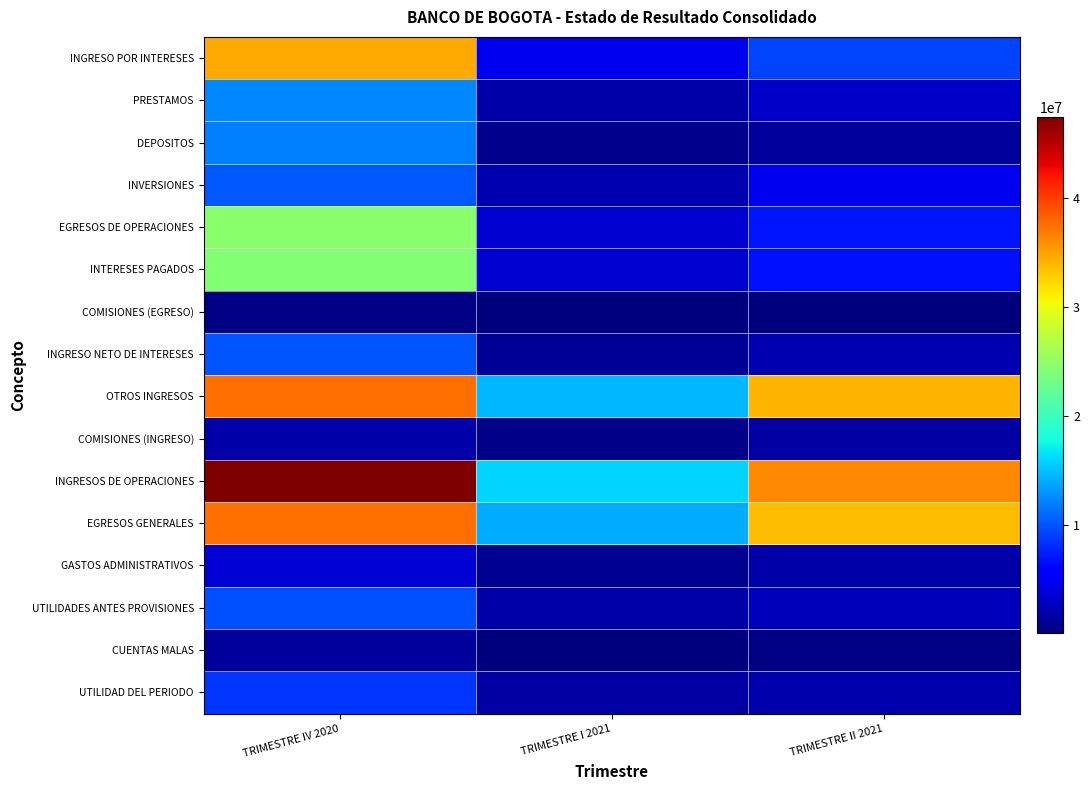

Which label corresponds to the smallest value in the chart?

TRIMESTRE I 2021